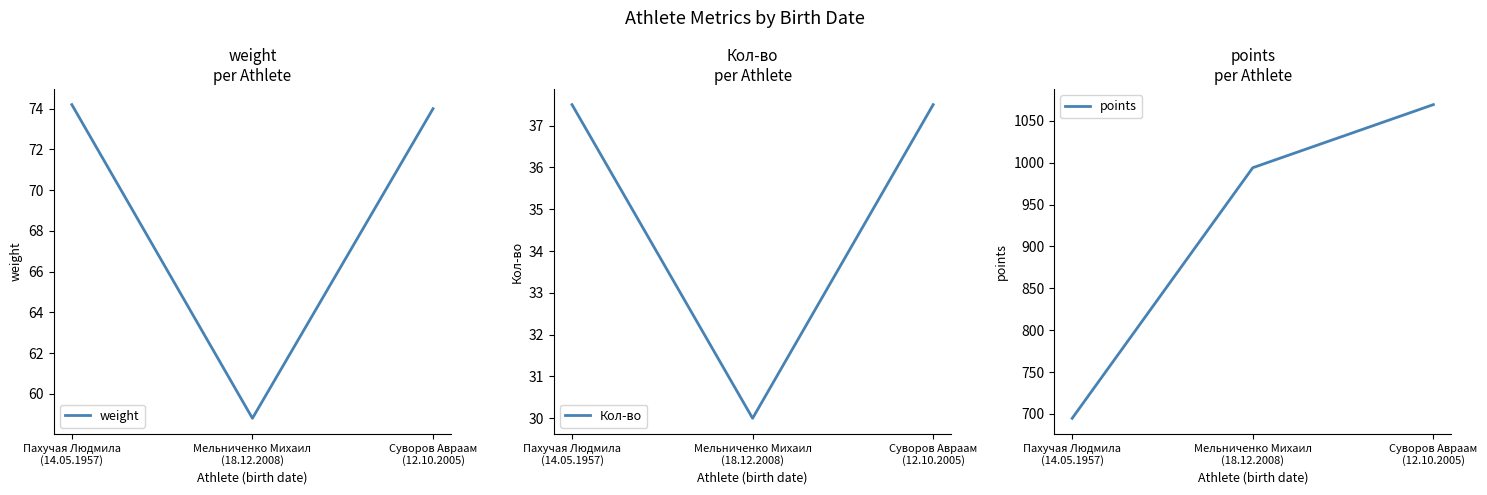

At which category is the sum across all series the highest?

Суворов Авраам
(12.10.2005)